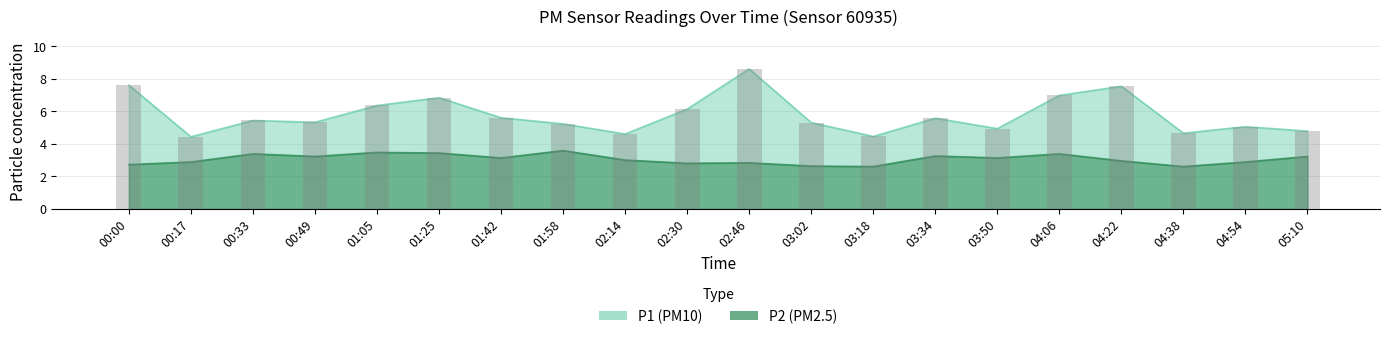

Which category has the lowest value in the P1 series?

00:17